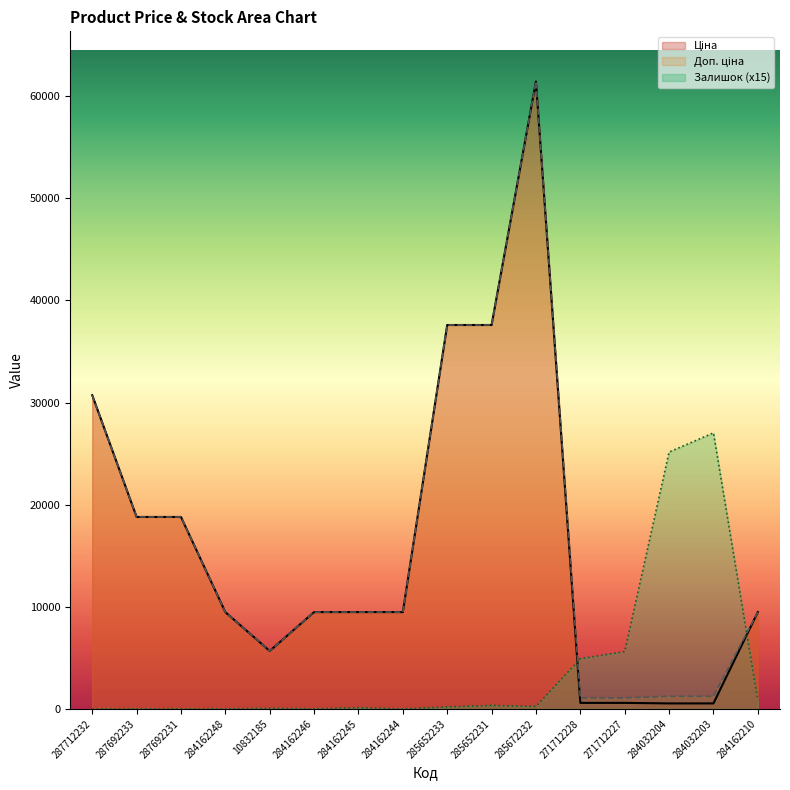

List the series in order of their peak value, lowest first.

Залишок, Ціна, Доп. ціна